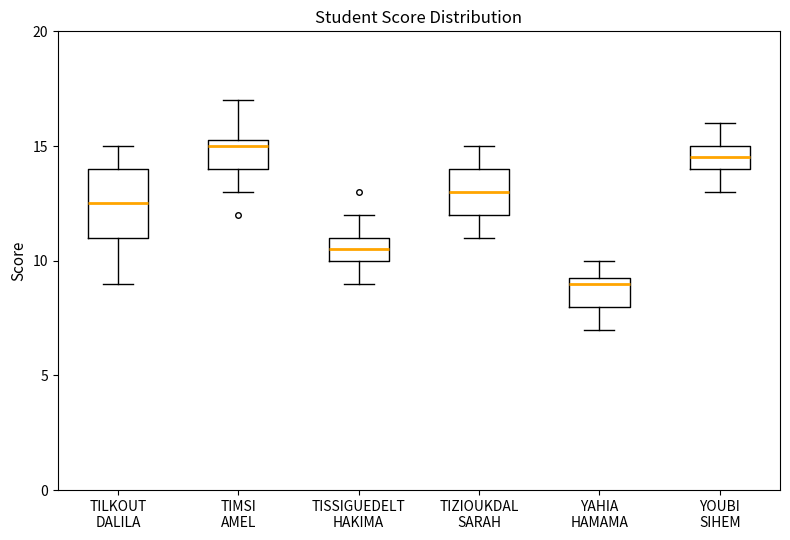

Which box is the tallest, from its lower edge to its upper edge?

TILKOUT DALILA